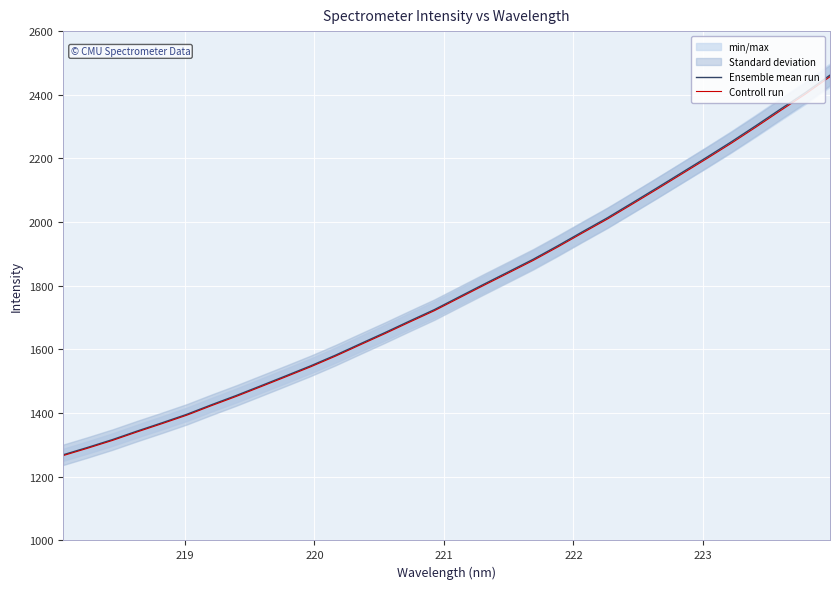

What is the smallest value displayed?

1266.4